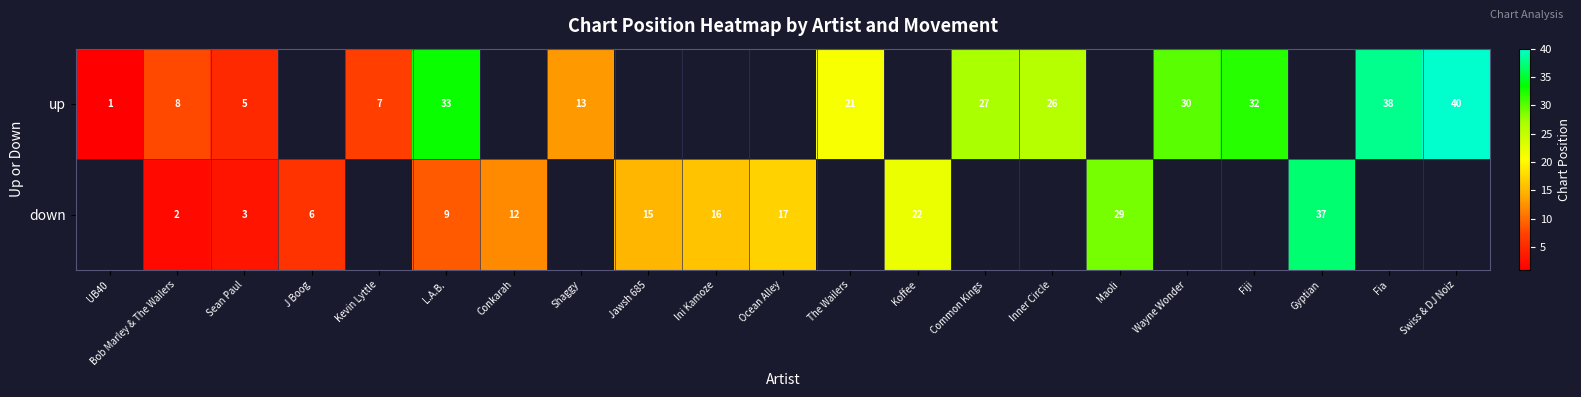

Is the value of up at Fiji greater than the value of down at Bob Marley & The Wailers?

Yes